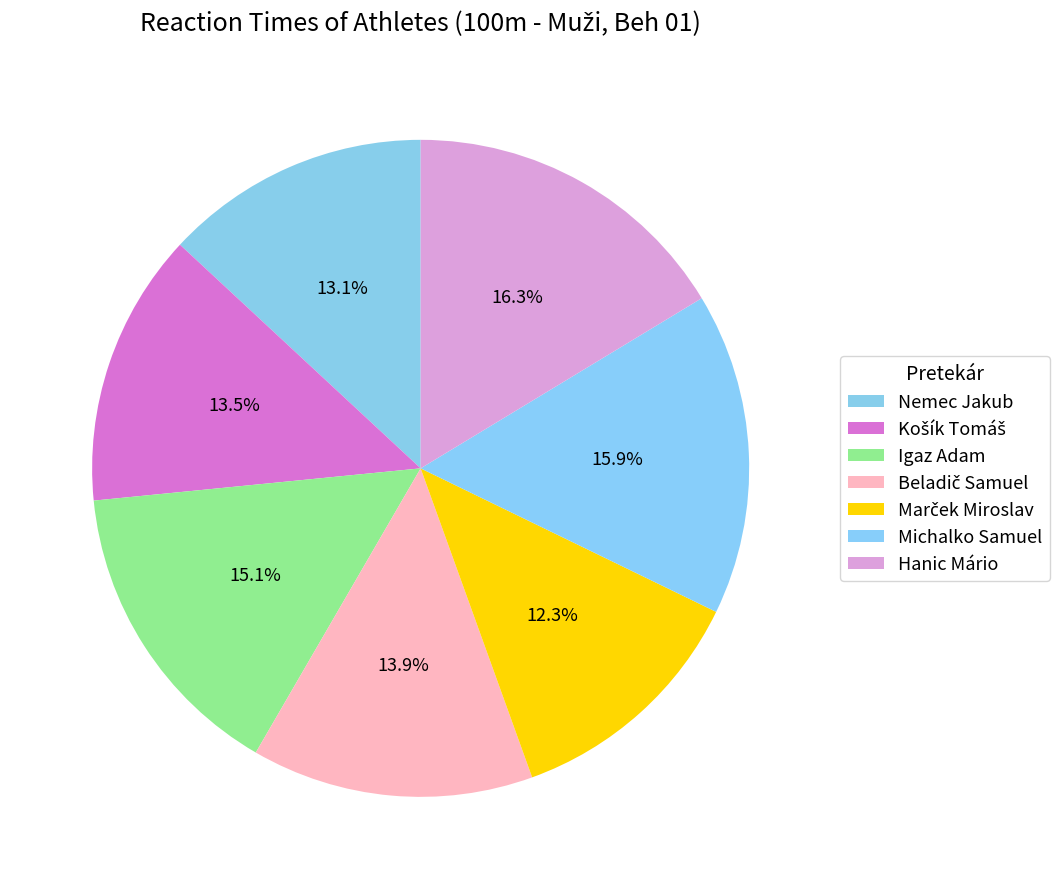

To the nearest percent, what is the difference between the largest and smallest slice percentages?

4%